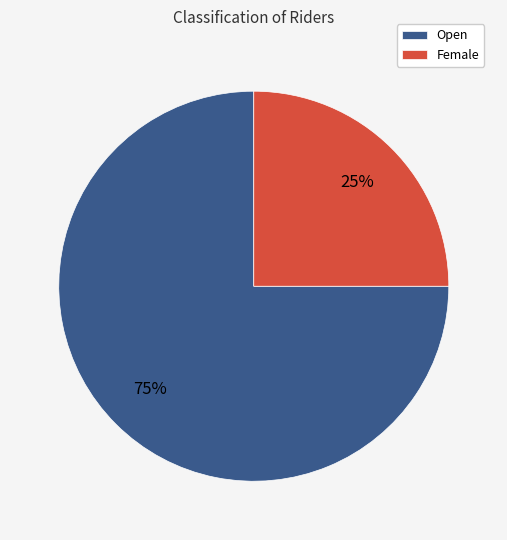

Is the sum of Open and Female greater than half?

Yes